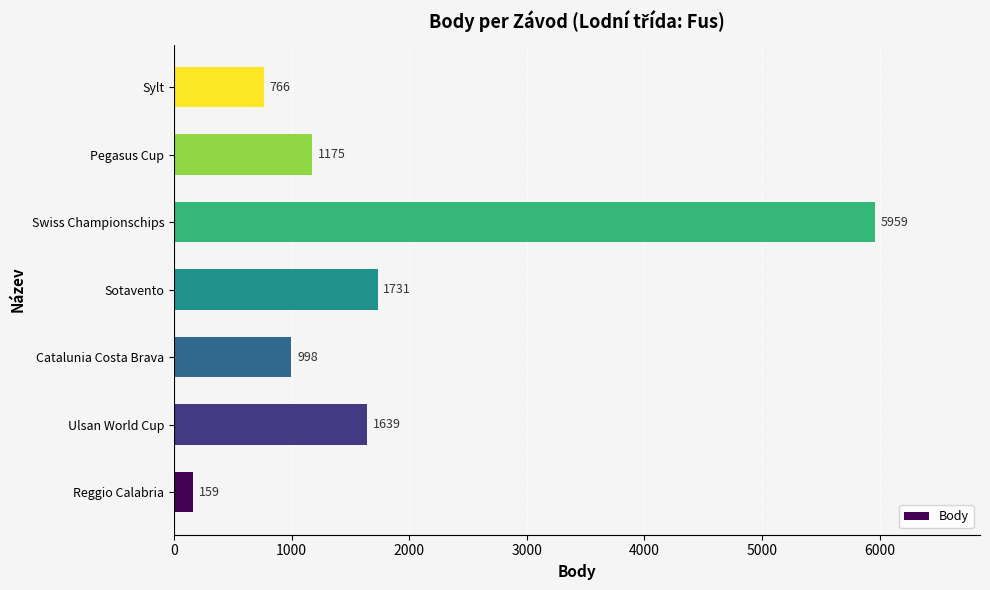

List the labels in order of value, largest first.

Swiss Championschips, Sotavento, Ulsan World Cup, Pegasus Cup, Catalunia Costa Brava, Sylt, Reggio Calabria